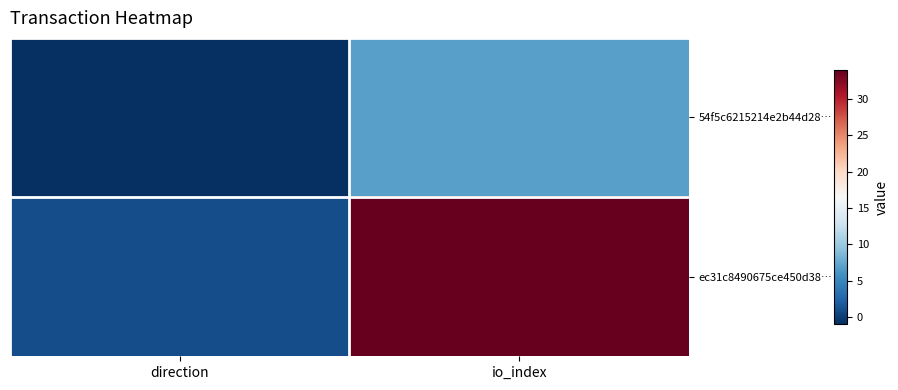

Which series has the largest total across all categories?

ec31c8490675ce450d38…